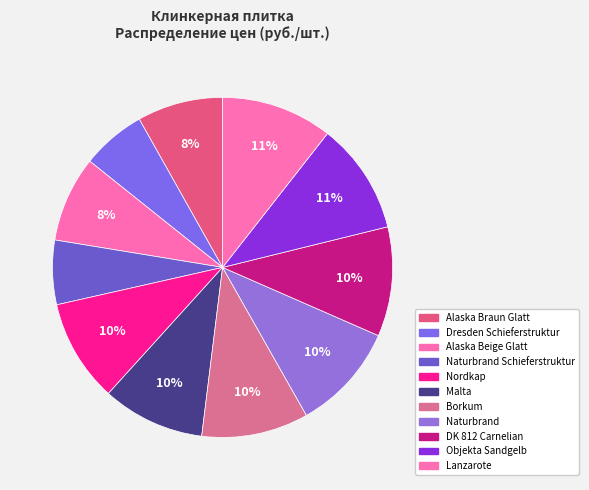

How many segments does this pie chart have?

11